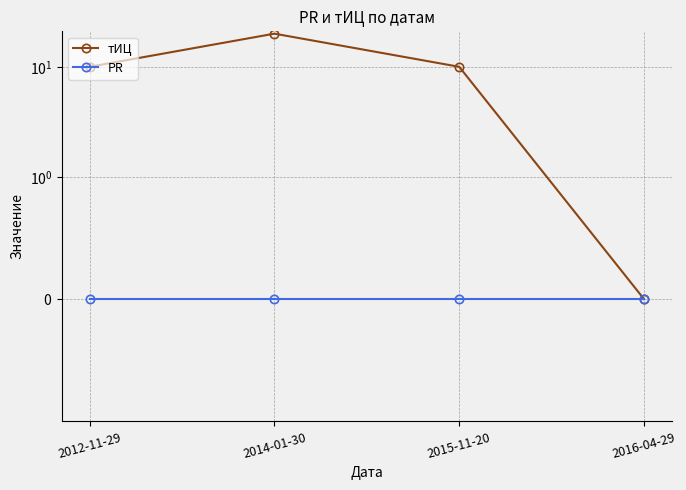

At how many categories does at least one series exceed 4?

3